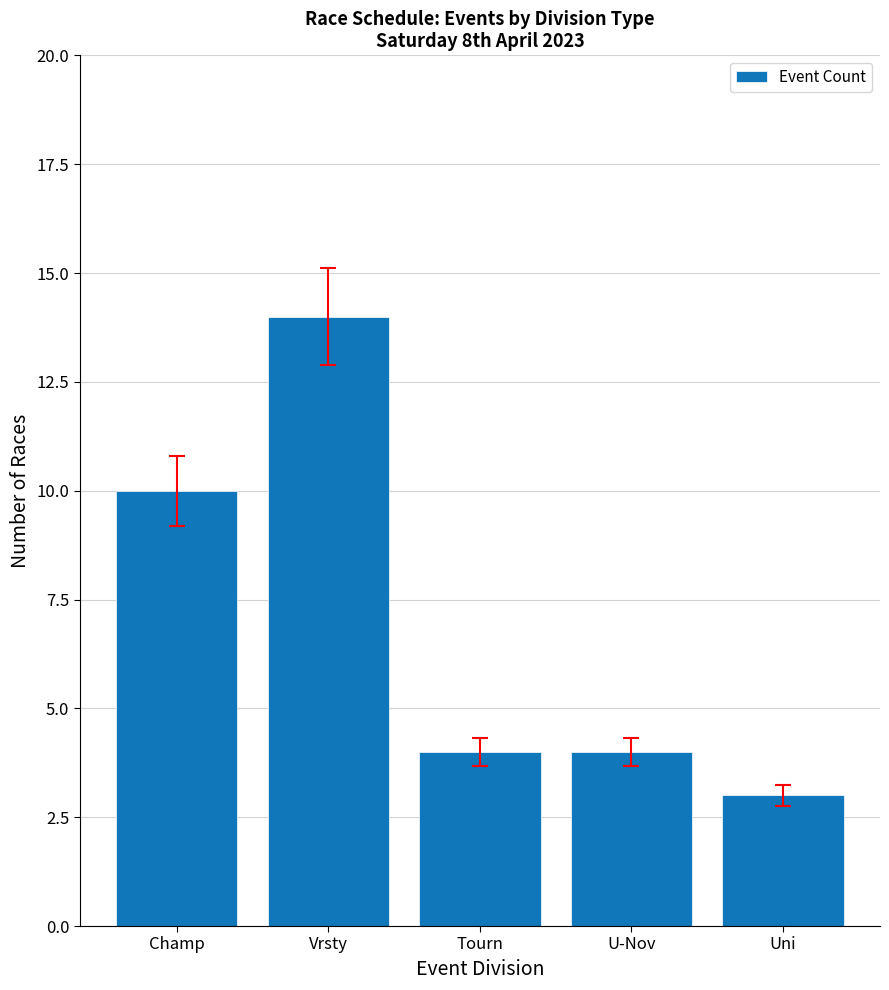

What is the label of the 2nd bar from the right?

U-Nov